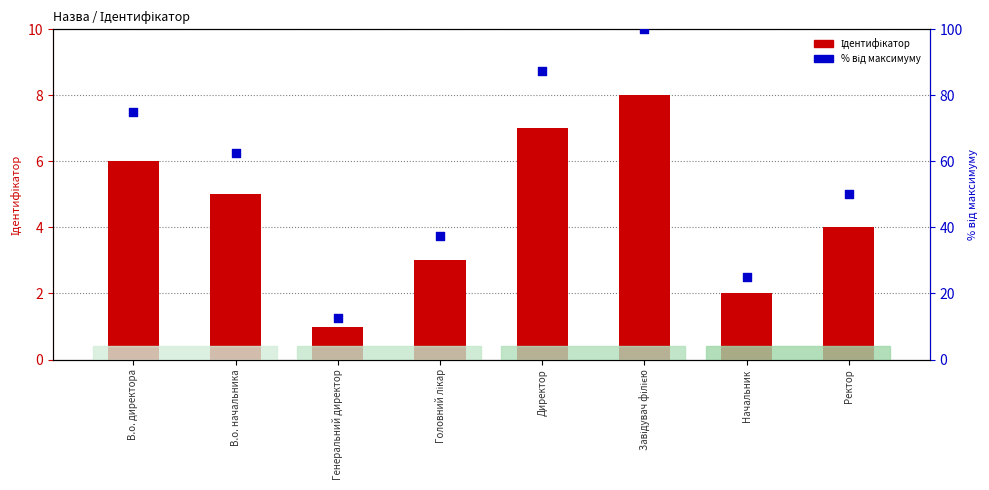

Which series has the largest Y range (max minus min)?

% від максимуму